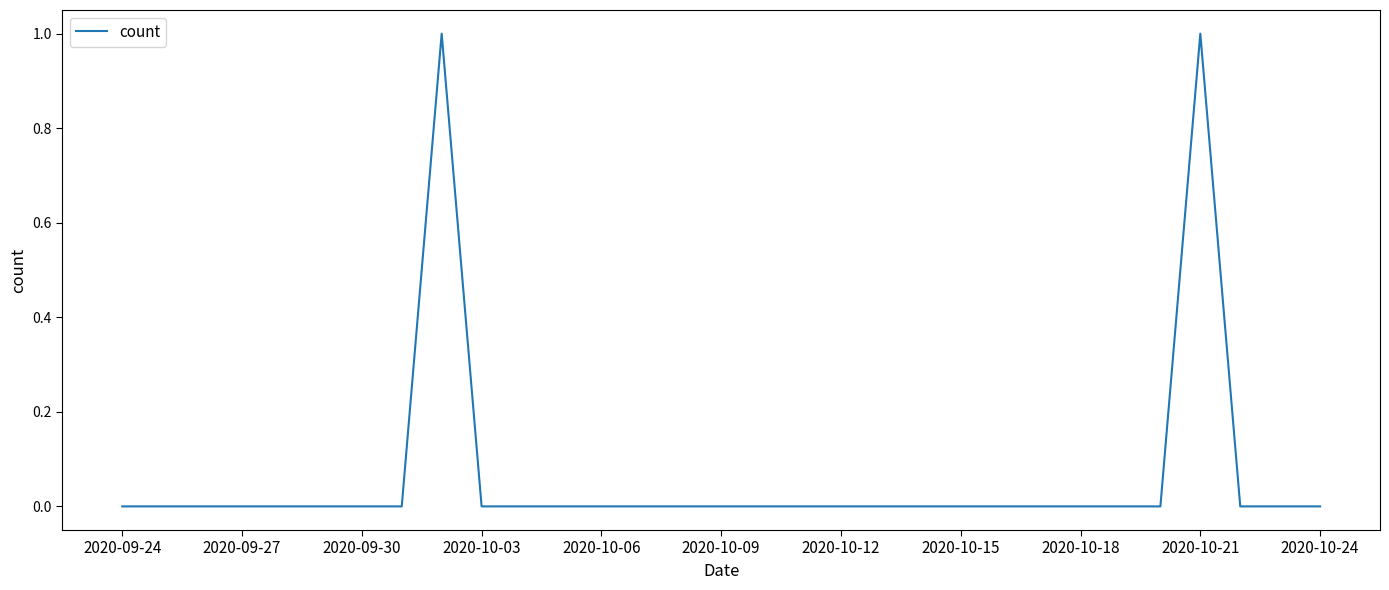

How many lines are shown in the chart?

1